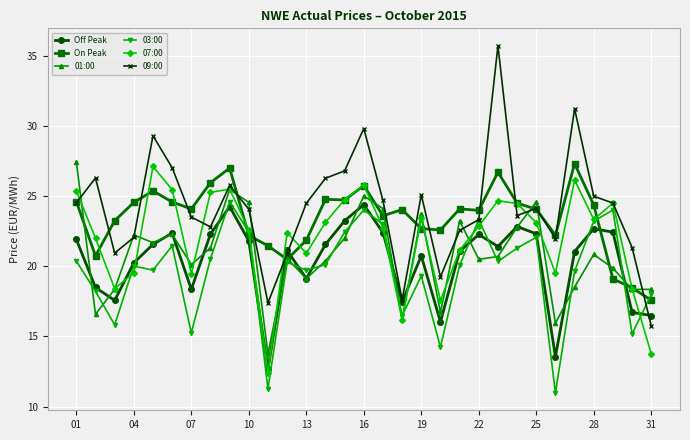

What is the minimum value for 01:00?

13.8